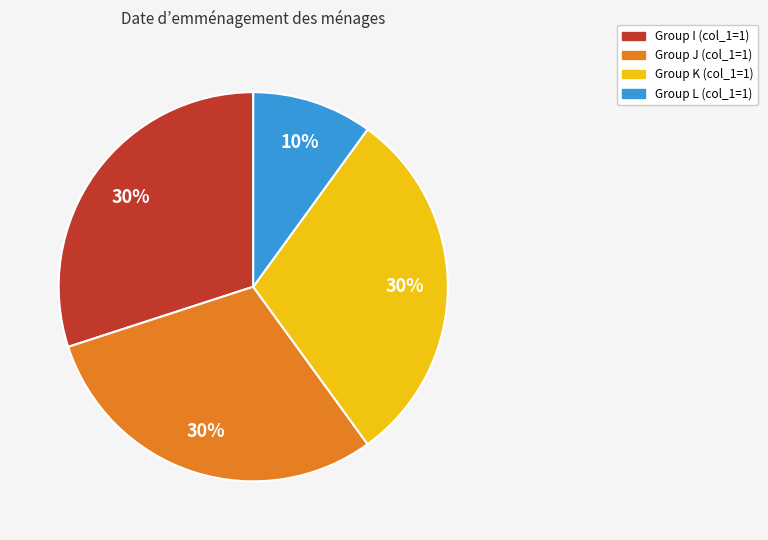

To the nearest percent, what is the average slice percentage?

25%